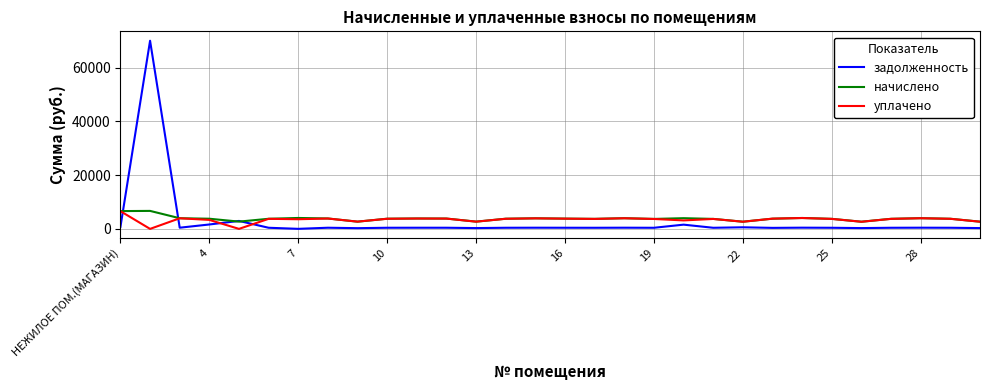

Which series has the largest range (max minus min)?

задолженность